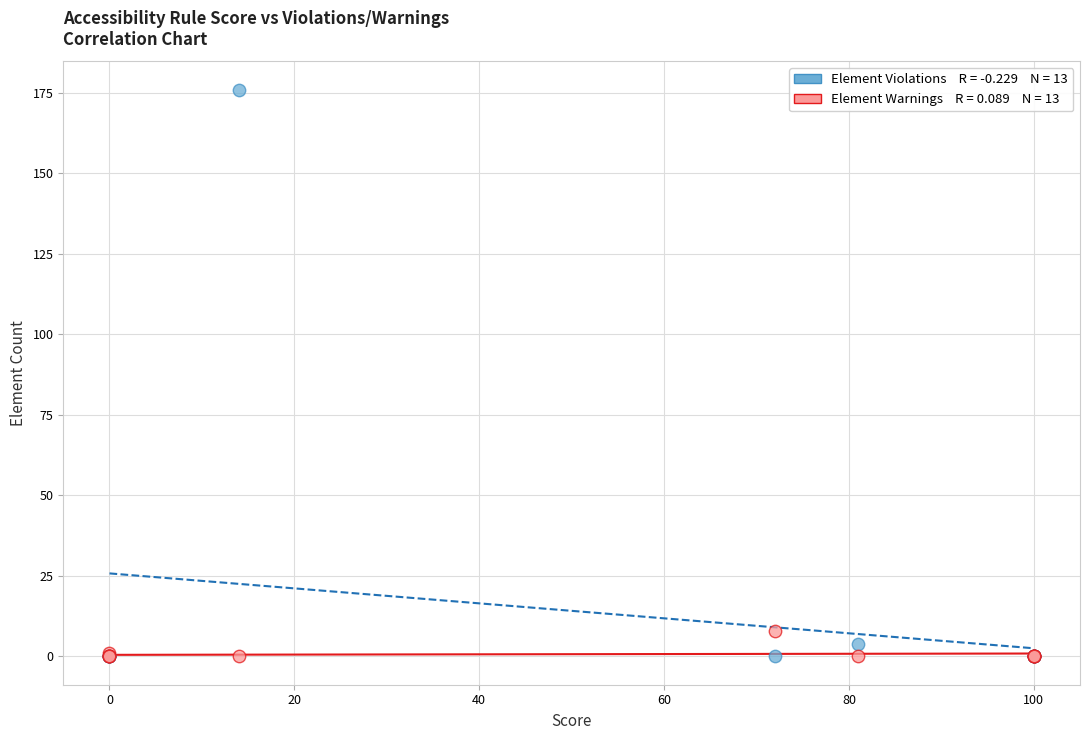

Across all series, what Y value is closest to 88?

8